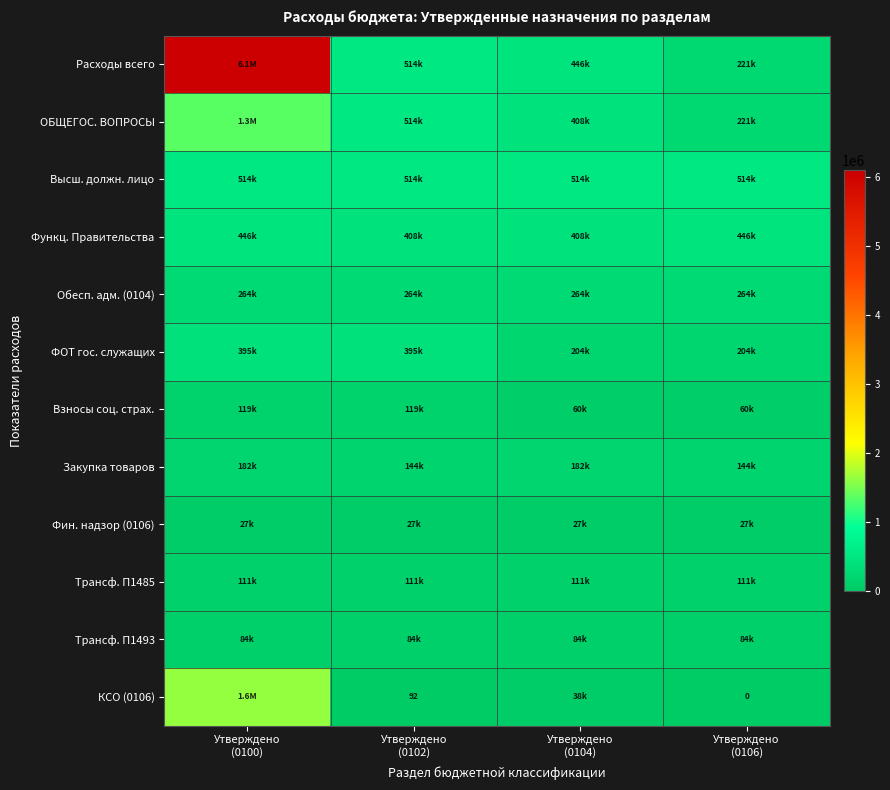

What is the difference between the second highest and second lowest values in the КСО (0106) series?

38155.0